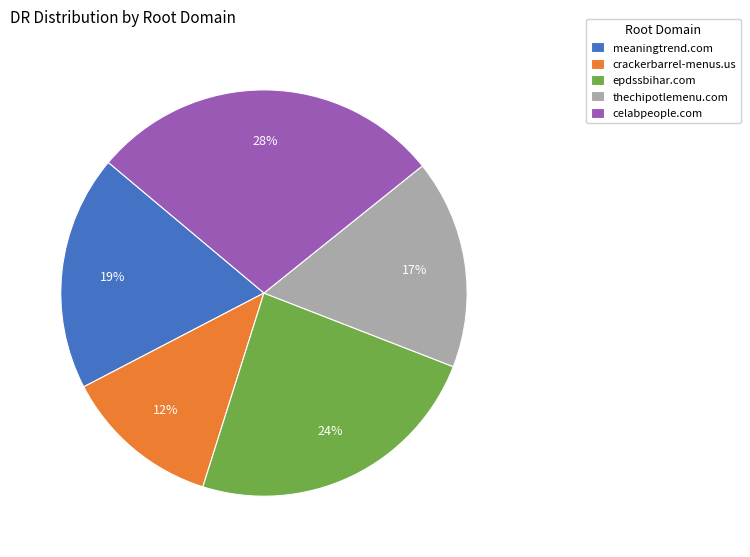

Is meaningtrend.com the majority of the pie?

No